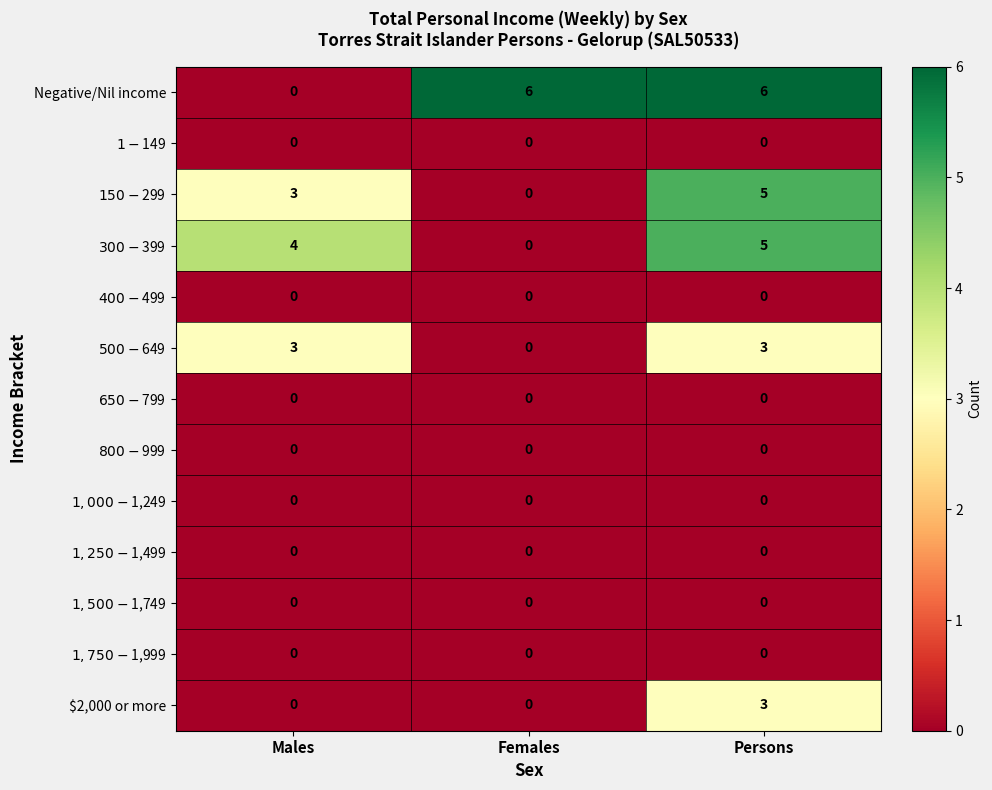

What is the total value across all series at Females?

6